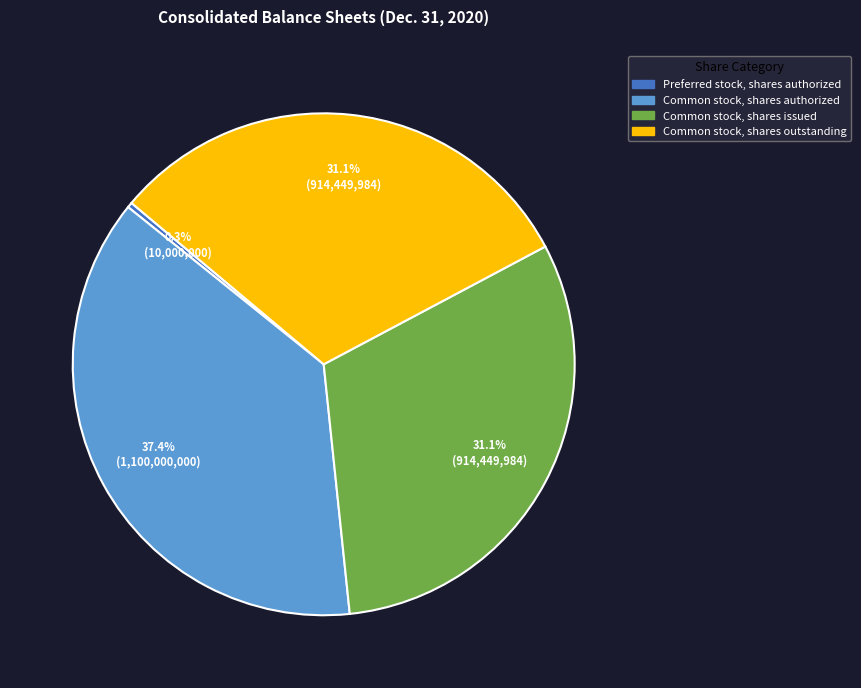

Is there a majority slice in this chart?

No